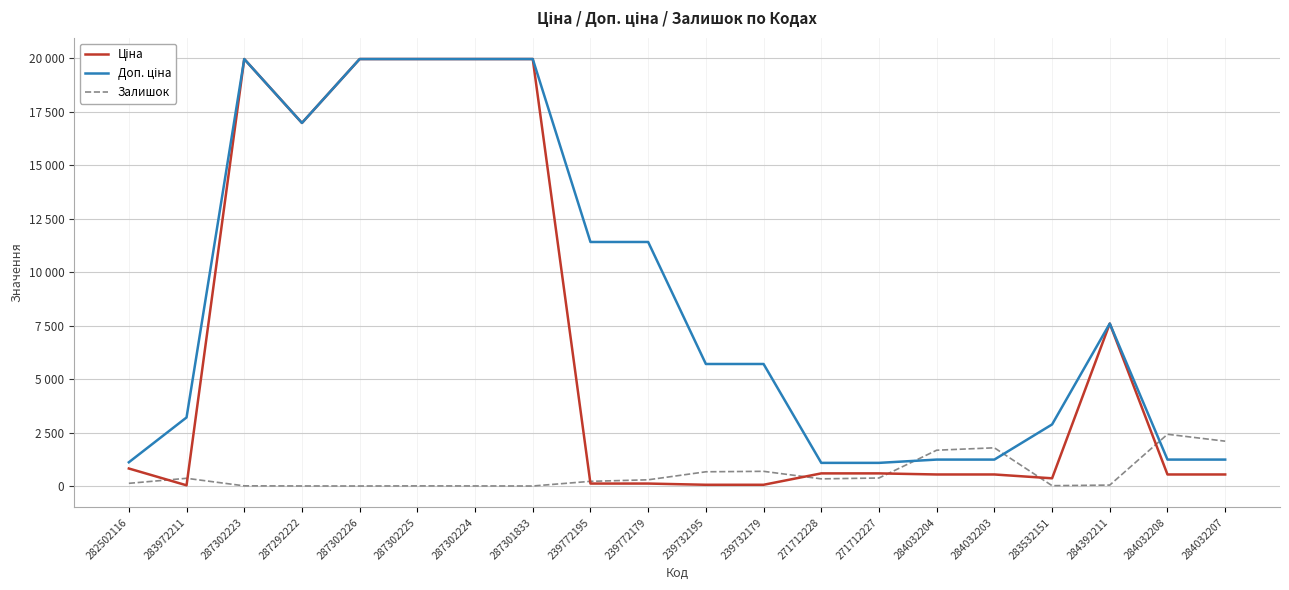

Is this an area chart (filled region under the line)?

No